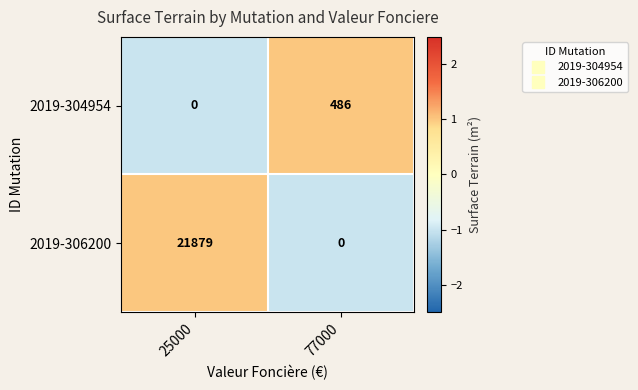

Rank the series at 25000 from lowest to highest value.

2019-304954, 2019-306200